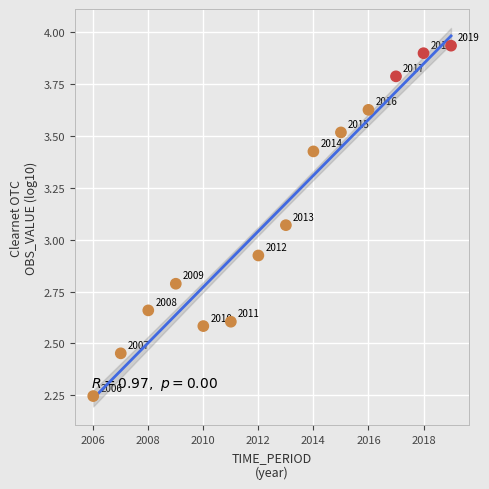

What is the range of Y values (max minus min)?

1.7